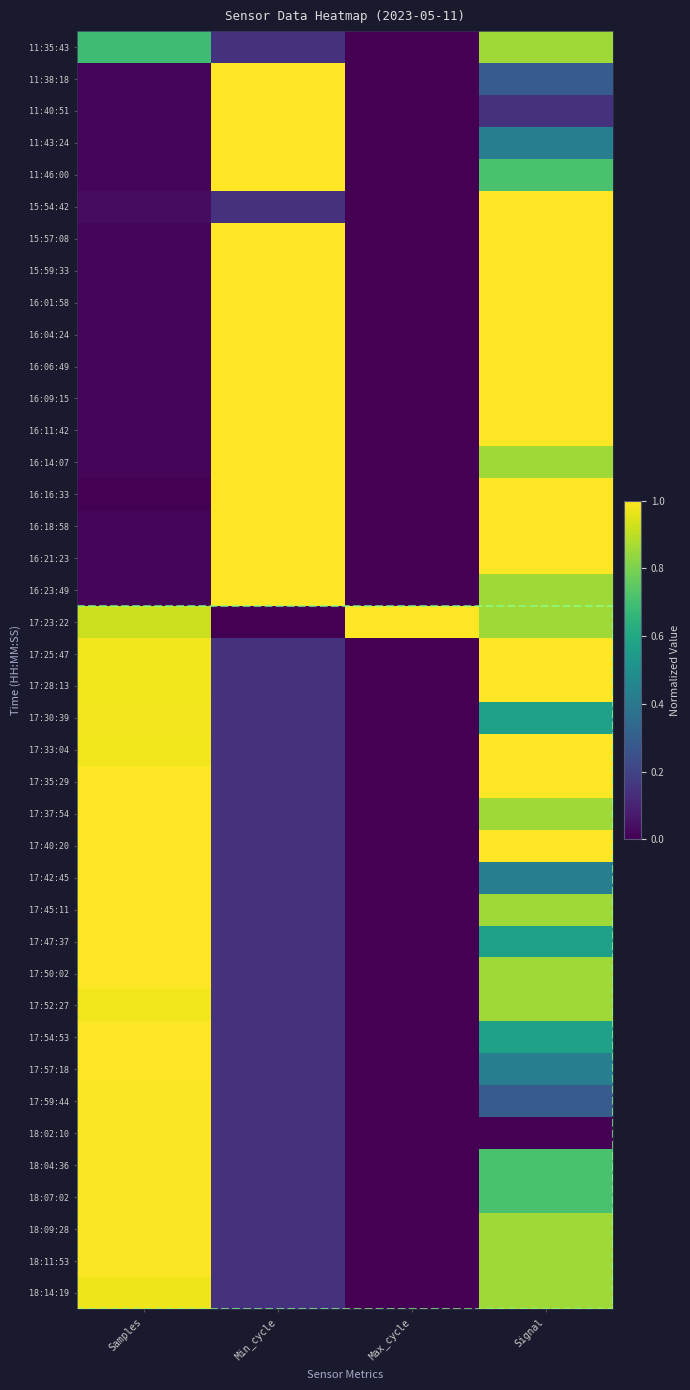

At how many categories does at least one series exceed 0?

4